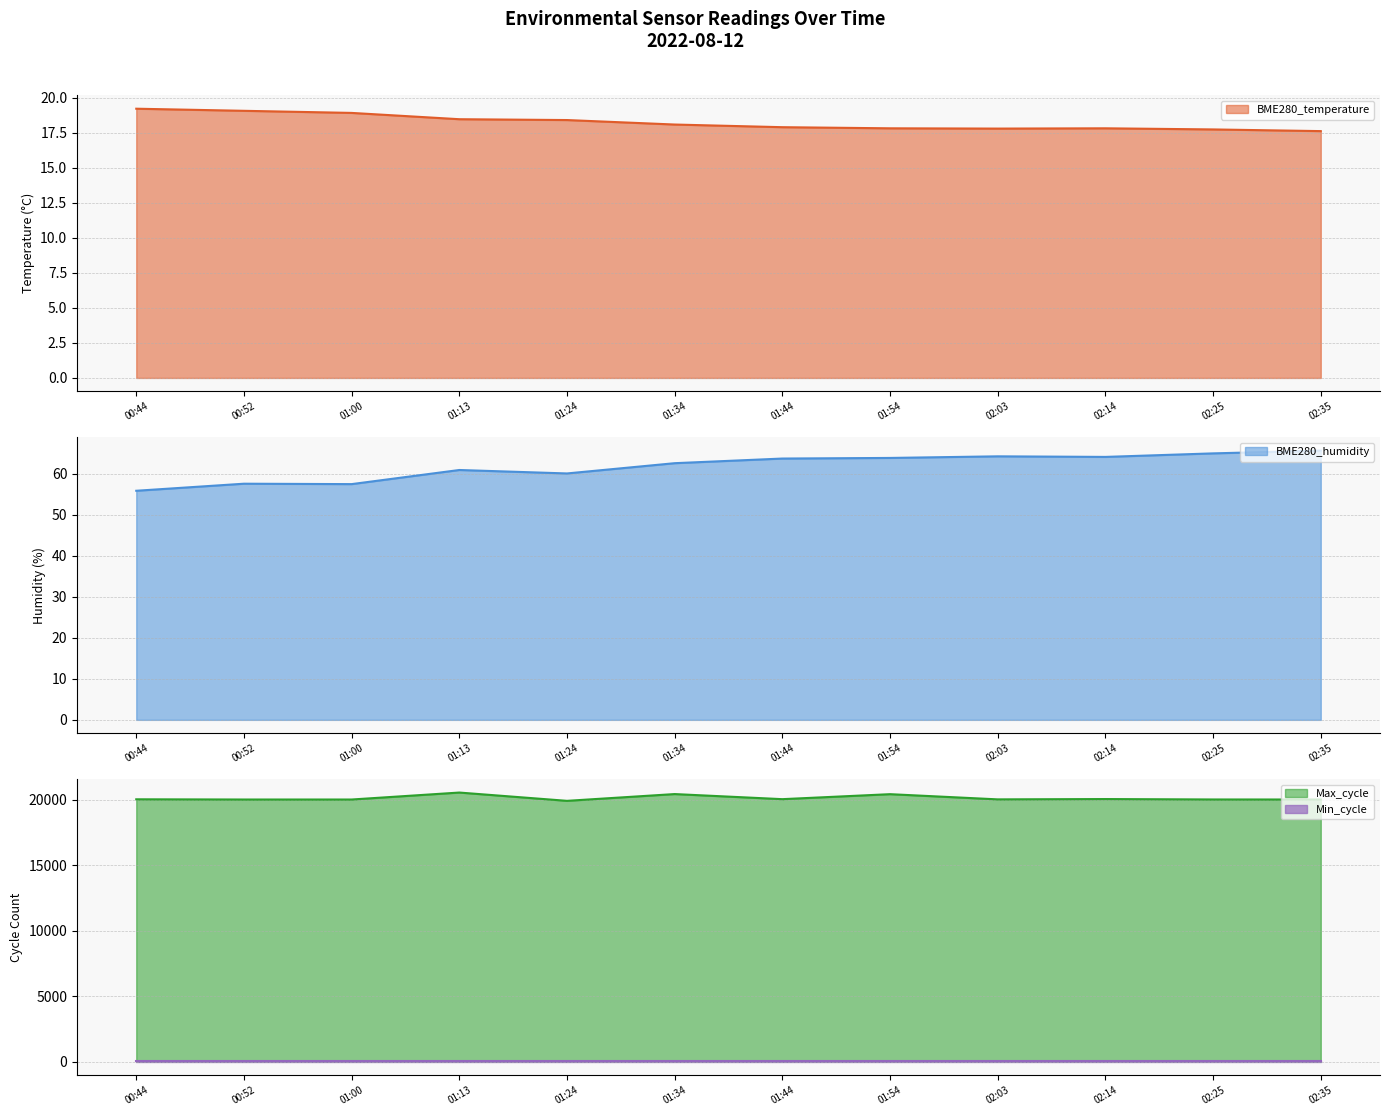

What is the difference between the maximum and minimum values in the BME280_temperature series?

1.6